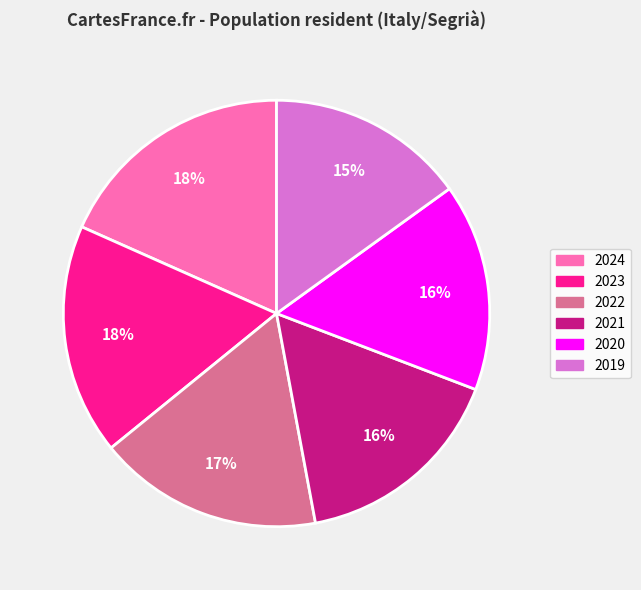

Is there a majority slice in this chart?

No